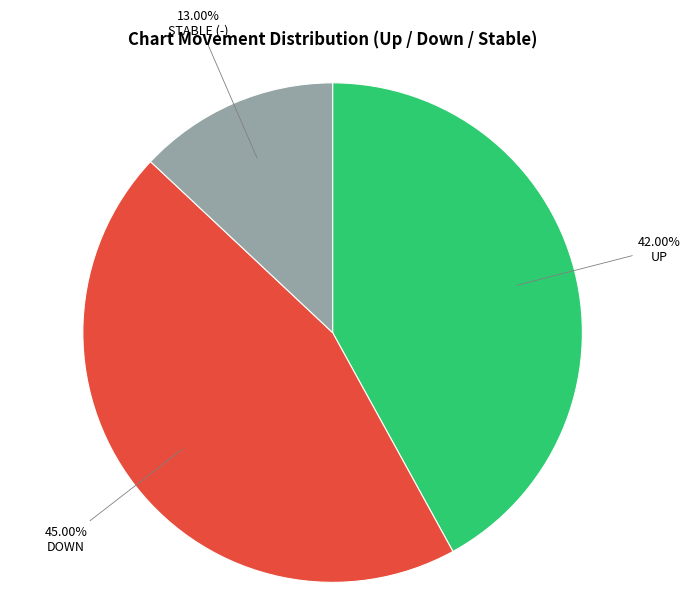

Does any single category account for the majority?

No